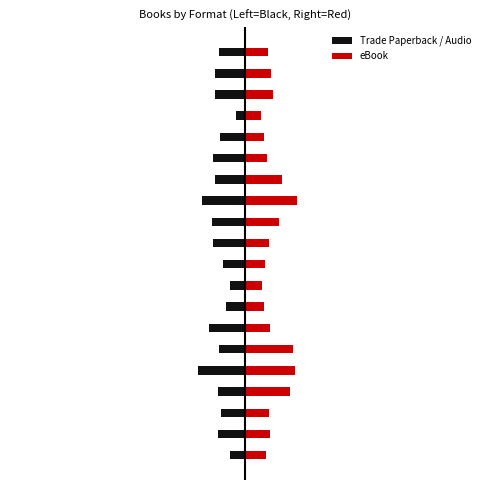

How many groups of bars are there?

20